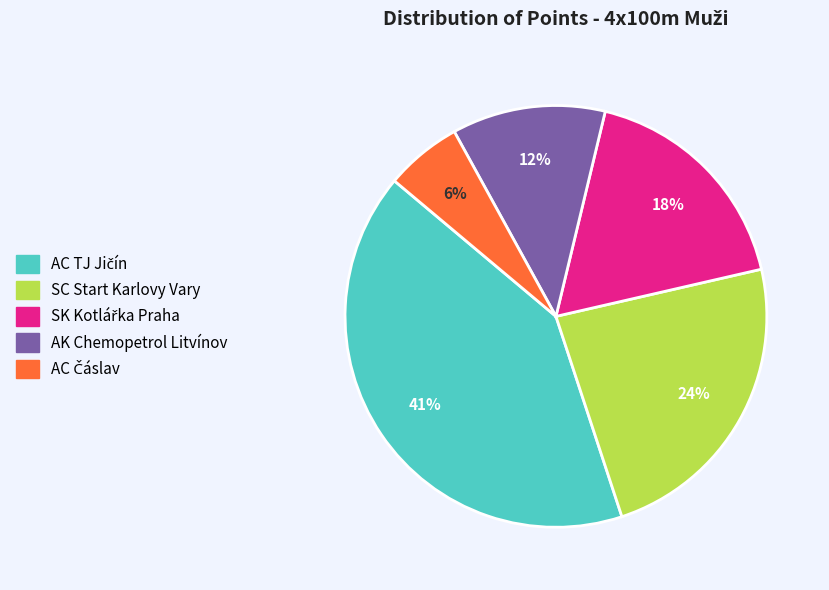

Which has a higher value, SC Start Karlovy Vary or AK Chemopetrol Litvínov?

SC Start Karlovy Vary